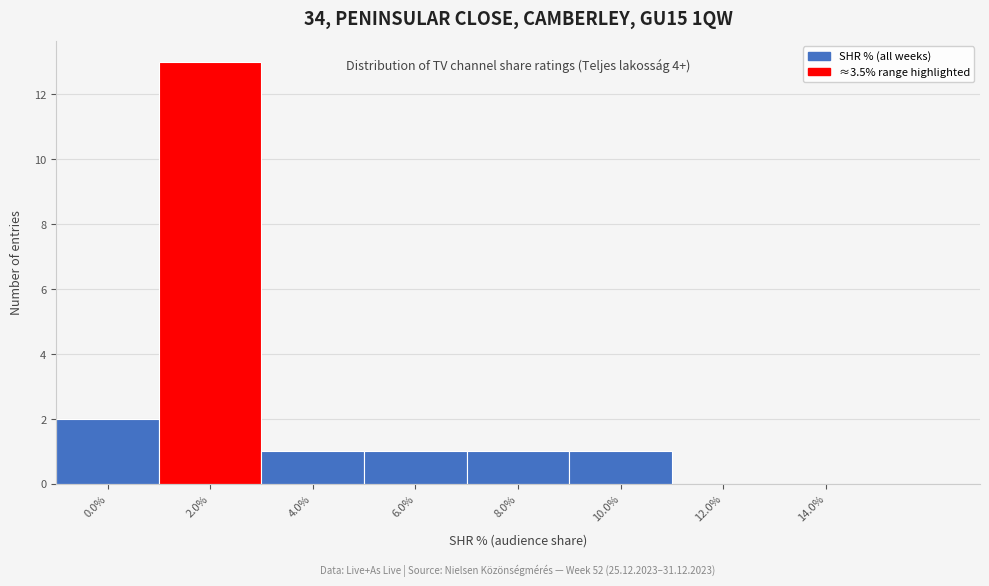

Reading right to left, extract all data points from this chart.

14.0%=0	12.0%=0	10.0%=1	8.0%=1	6.0%=1	4.0%=1	2.0%=13	0.0%=2